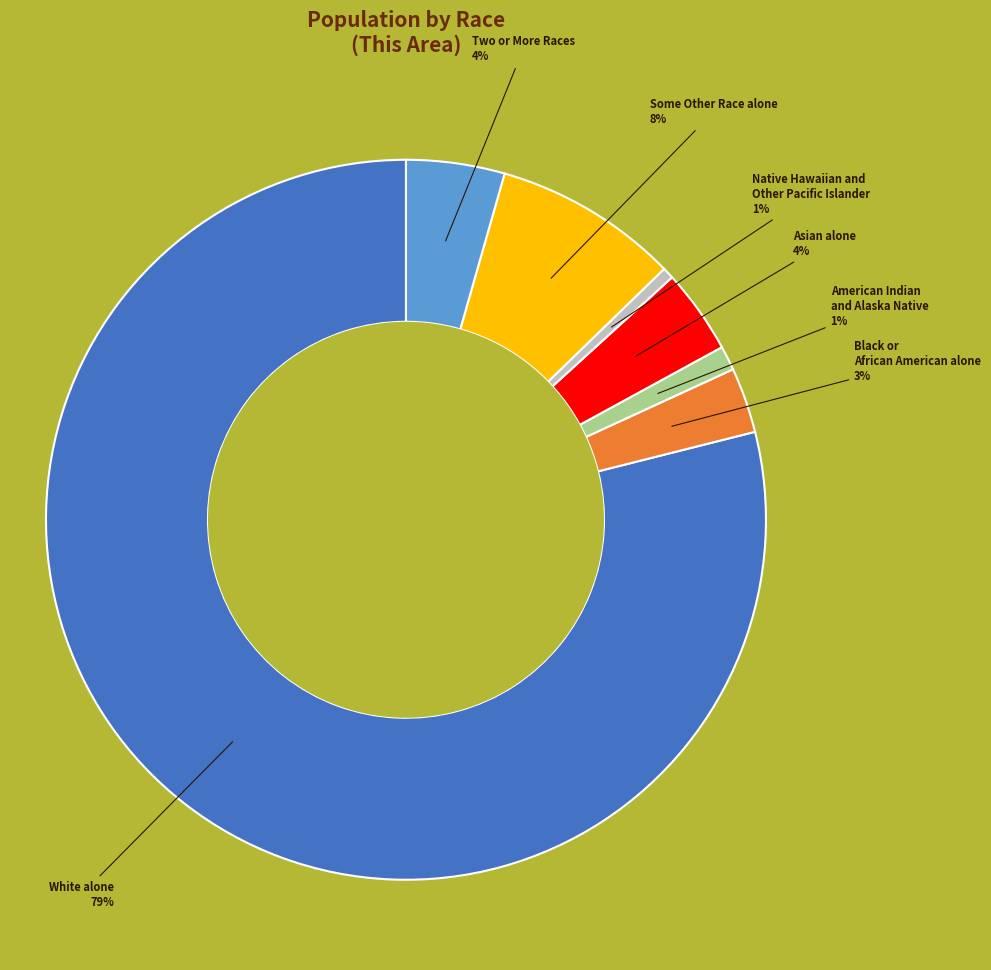

Does any single category account for the majority?

Yes